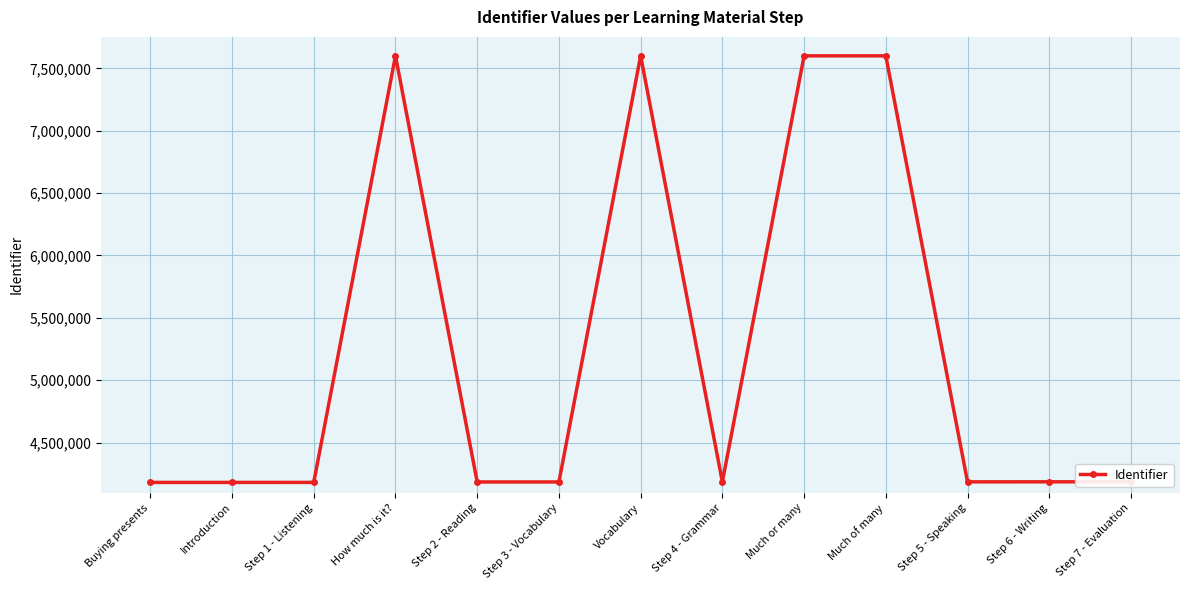

What value does the data have at Step 2 - Reading, to the nearest 10?

4183790